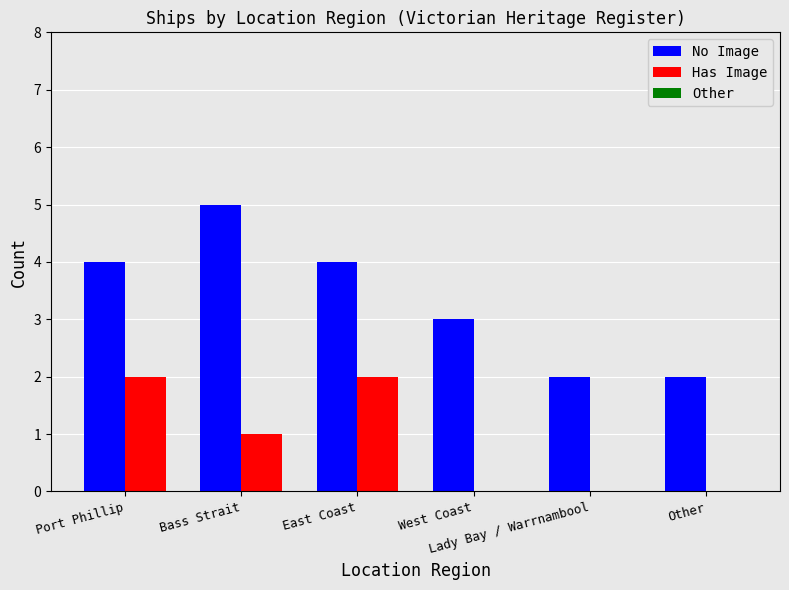

What is the maximum value for No Image?

5